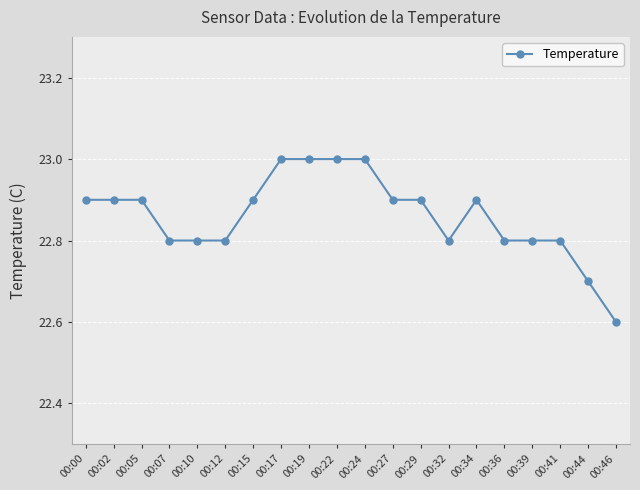

Does the chart display data point markers on the line(s)?

Yes